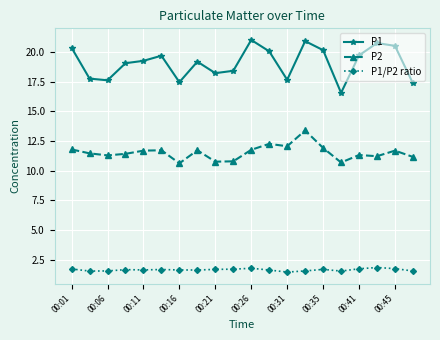

True or false: P1/P2 ratio and P2 cross at least once.

False